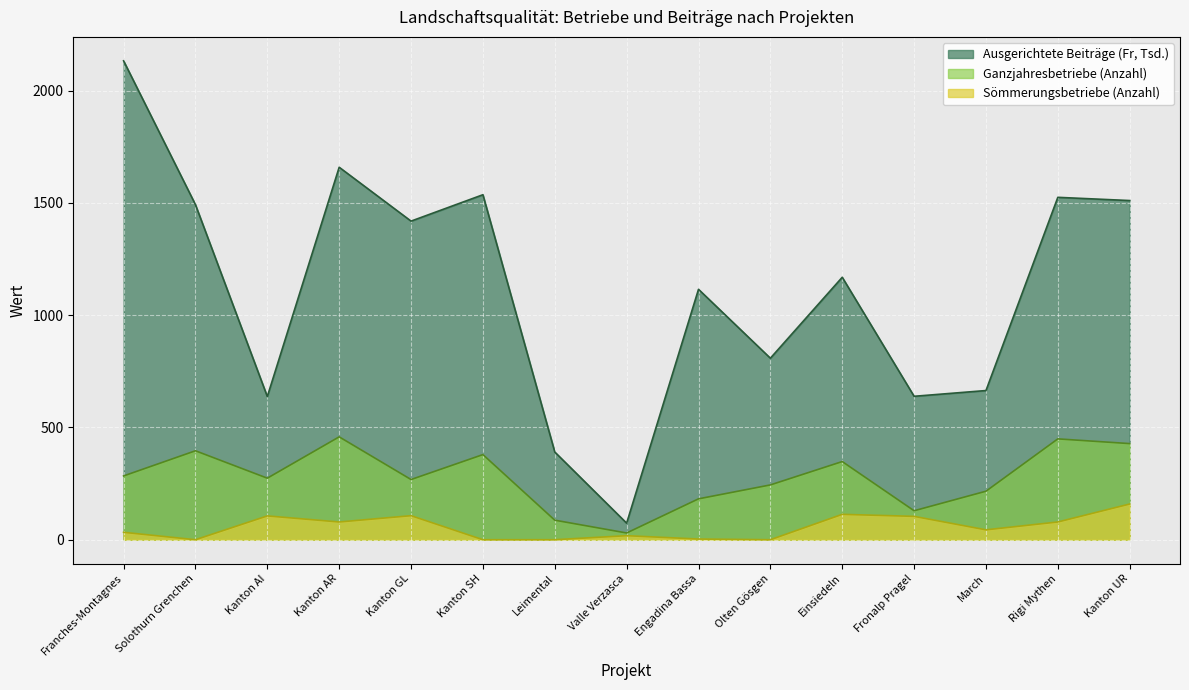

How many interior local peaks does the Sömmerungsbetriebe (Anzahl) series have?

4